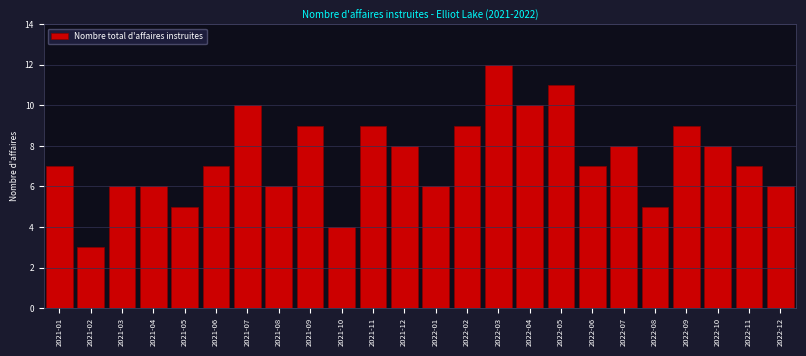

Reading right to left, what are all the values shown in this chart?

2022-12=6	2022-11=7	2022-10=8	2022-09=9	2022-08=5	2022-07=8	2022-06=7	2022-05=11	2022-04=10	2022-03=12	2022-02=9	2022-01=6	2021-12=8	2021-11=9	2021-10=4	2021-09=9	2021-08=6	2021-07=10	2021-06=7	2021-05=5	2021-04=6	2021-03=6	2021-02=3	2021-01=7